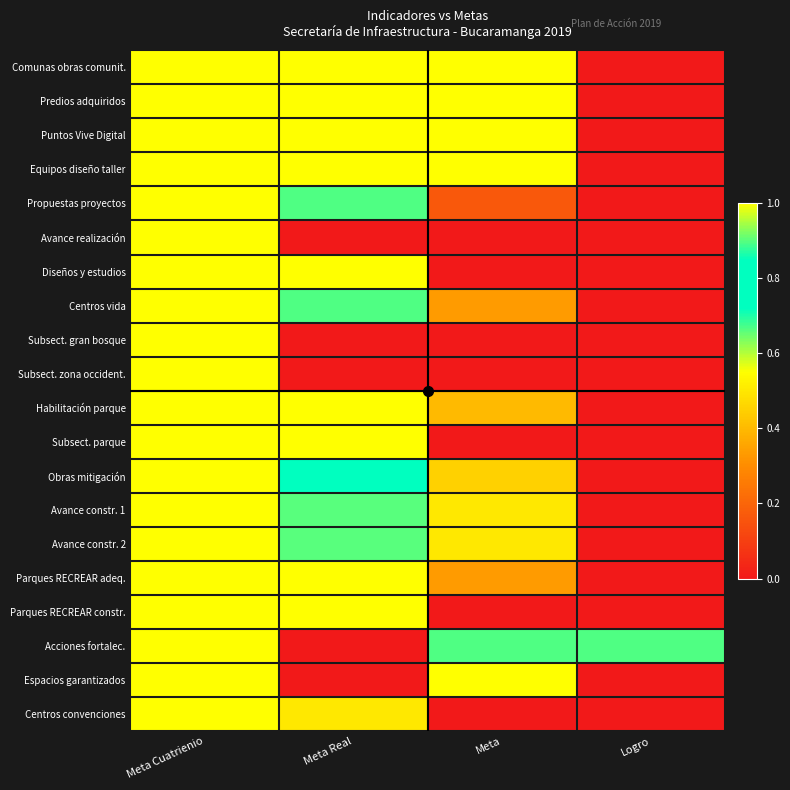

Reading right to left, list all the values displayed in this chart.

Comunas obras comunit.: Logro=0.0	Meta=1.0	Meta Real=1.0	Meta Cuatrienio=1.0
Predios adquiridos: Logro=0.0	Meta=1.0	Meta Real=1.0	Meta Cuatrienio=1.0
Puntos Vive Digital: Logro=0.0	Meta=1.0	Meta Real=1.0	Meta Cuatrienio=1.0
Equipos diseño taller: Logro=0.0	Meta=1.0	Meta Real=1.0	Meta Cuatrienio=1.0
Propuestas proyectos: Logro=0.0	Meta=0.2	Meta Real=0.7	Meta Cuatrienio=1.0
Avance realización: Logro=0.0	Meta=0.0	Meta Real=0.0	Meta Cuatrienio=1.0
Diseños y estudios: Logro=0.0	Meta=0.0	Meta Real=1.0	Meta Cuatrienio=1.0
Centros vida: Logro=0.0	Meta=0.3	Meta Real=0.7	Meta Cuatrienio=1.0
Subsect. gran bosque: Logro=0.0	Meta=0.0	Meta Real=0.0	Meta Cuatrienio=1.0
Subsect. zona occident.: Logro=0.0	Meta=0.0	Meta Real=0.0	Meta Cuatrienio=1.0
Habilitación parque: Logro=0.0	Meta=0.4	Meta Real=1.0	Meta Cuatrienio=1.0
Subsect. parque: Logro=0.0	Meta=0.0	Meta Real=1.0	Meta Cuatrienio=1.0
Obras mitigación: Logro=0.0	Meta=0.5	Meta Real=0.8	Meta Cuatrienio=1.0
Avance constr. 1: Logro=0.0	Meta=0.5	Meta Real=0.9	Meta Cuatrienio=1.0
Avance constr. 2: Logro=0.0	Meta=0.5	Meta Real=0.9	Meta Cuatrienio=1.0
Parques RECREAR adeq.: Logro=0.0	Meta=0.3	Meta Real=1.0	Meta Cuatrienio=1.0
Parques RECREAR constr.: Logro=0.0	Meta=0.0	Meta Real=1.0	Meta Cuatrienio=1.0
Acciones fortalec.: Logro=0.7	Meta=0.7	Meta Real=0.0	Meta Cuatrienio=1.0
Espacios garantizados: Logro=0.0	Meta=1.0	Meta Real=0.0	Meta Cuatrienio=1.0
Centros convenciones: Logro=0.0	Meta=0.0	Meta Real=0.5	Meta Cuatrienio=1.0